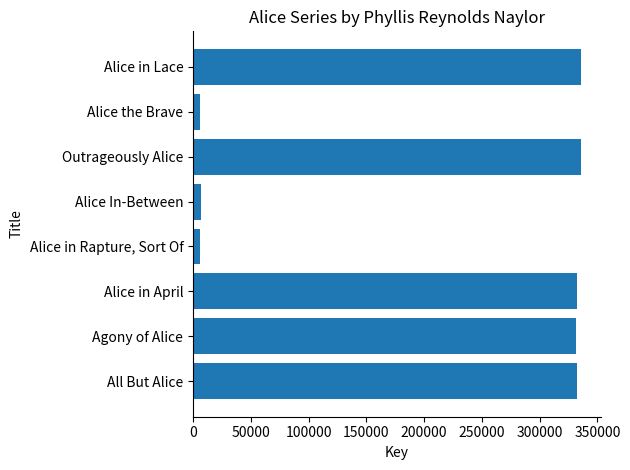

List the labels in order of value, largest first.

Alice in Lace, Outrageously Alice, Alice in April, All But Alice, Agony of Alice, Alice In-Between, Alice the Brave, Alice in Rapture, Sort Of